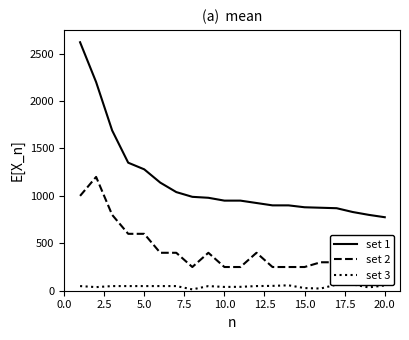

True or false: set 3 has more than 0 interior local peaks.

True